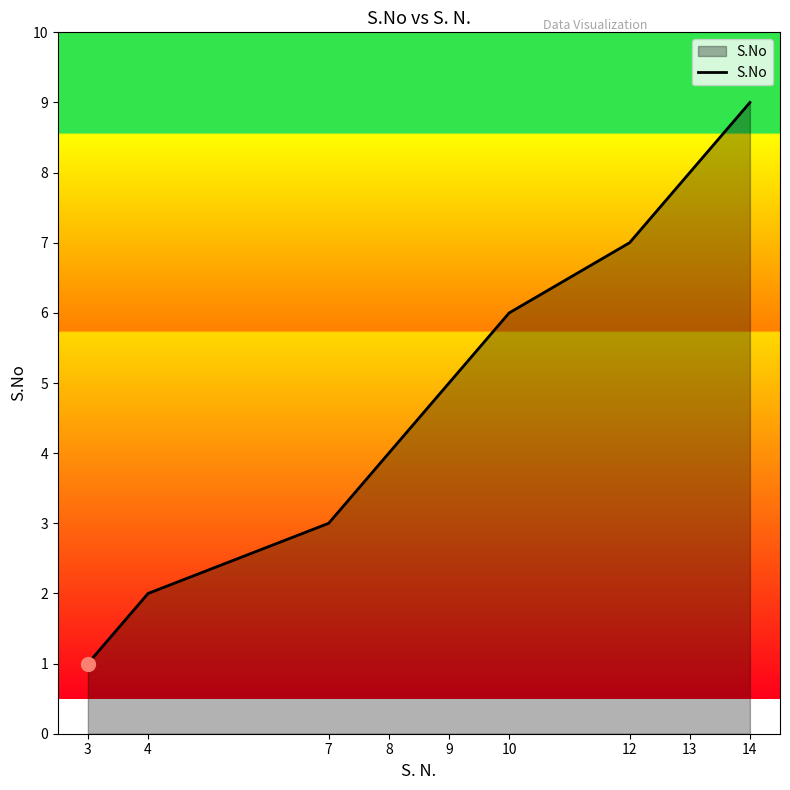

What is the change in value from 4 to 14?

+7